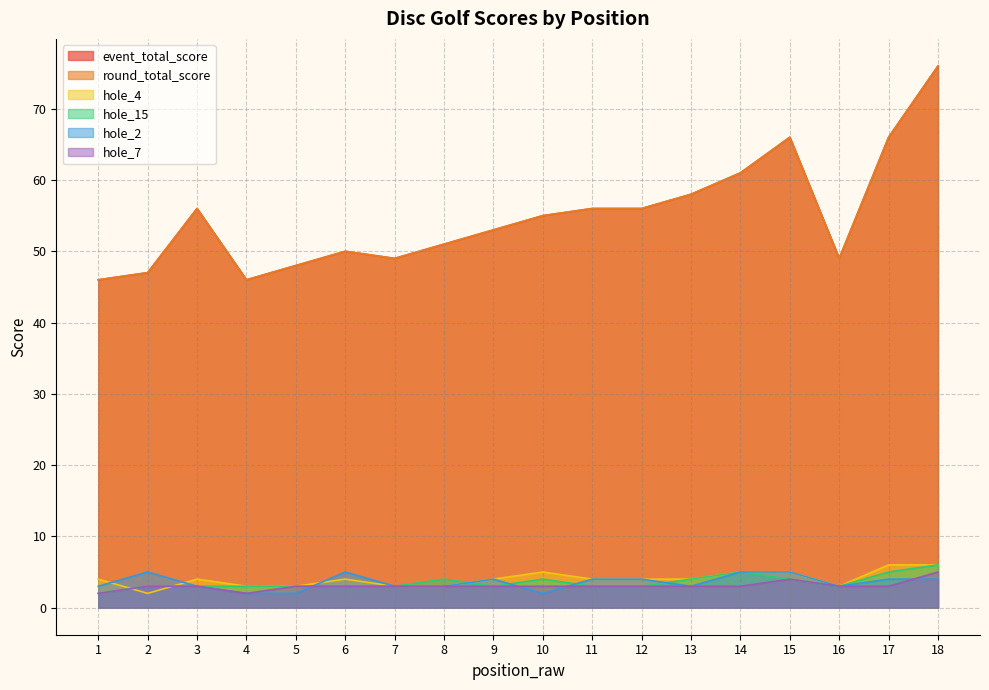

Rank the series at 4 from highest to lowest value.

event_total_score, round_total_score, hole_4, hole_15, hole_2, hole_7